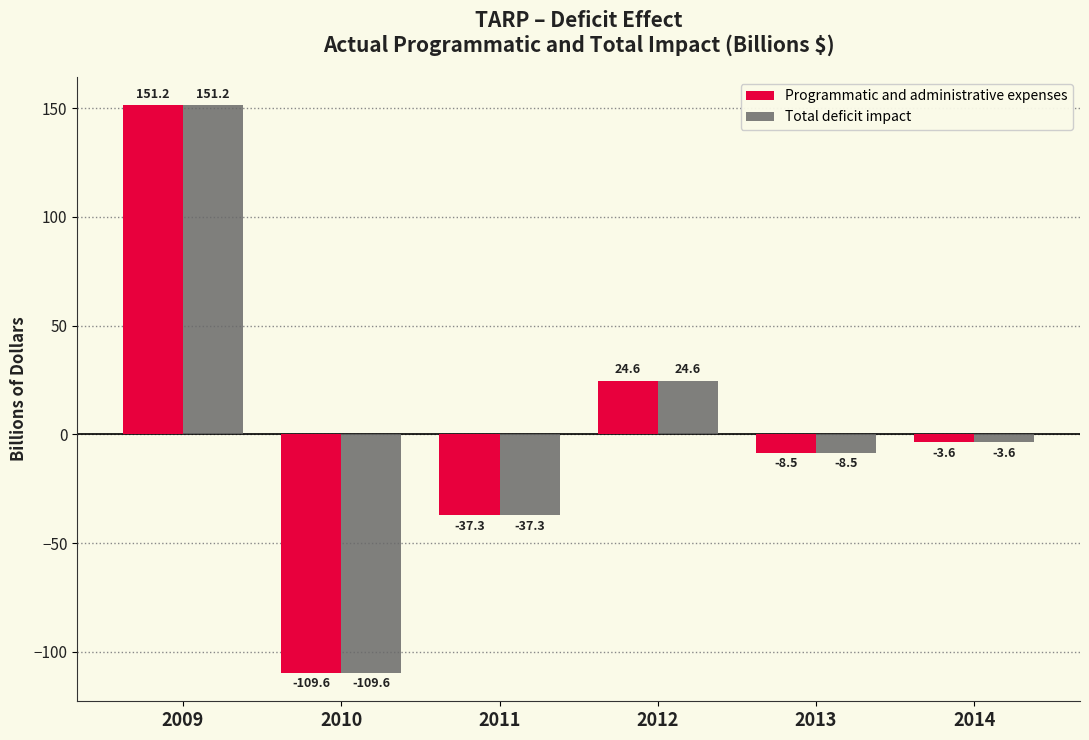

True or false: Programmatic and administrative expenses has a value of -23.9 at 2011.

False